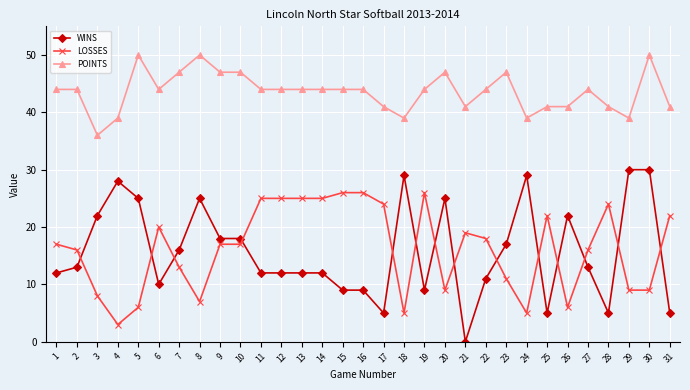

What is the difference between the highest and lowest values at 15?

35